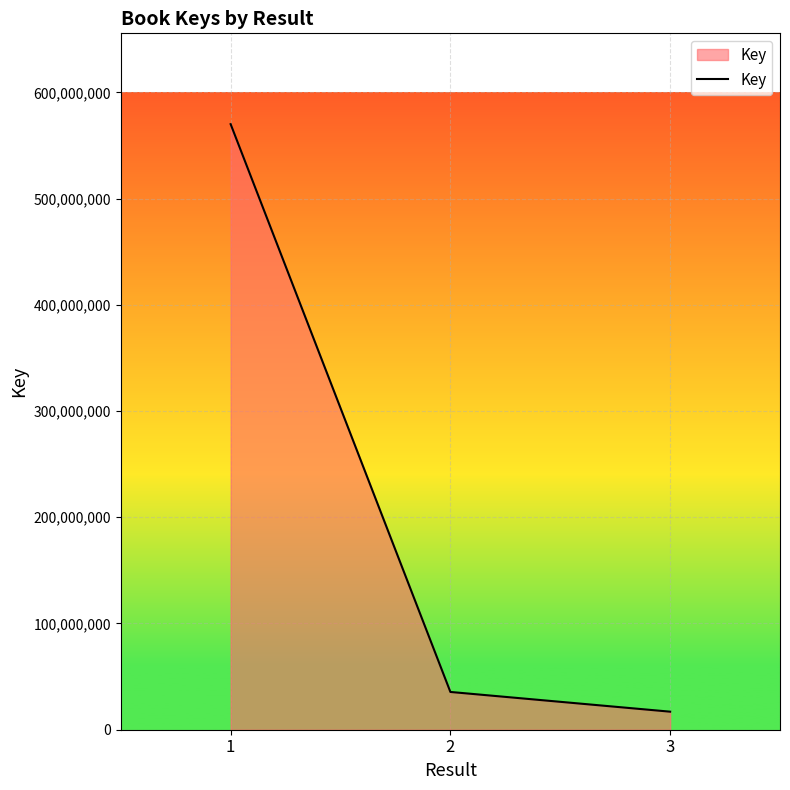

Approximately how many times larger is the value at 1 compared to 3?

33.6